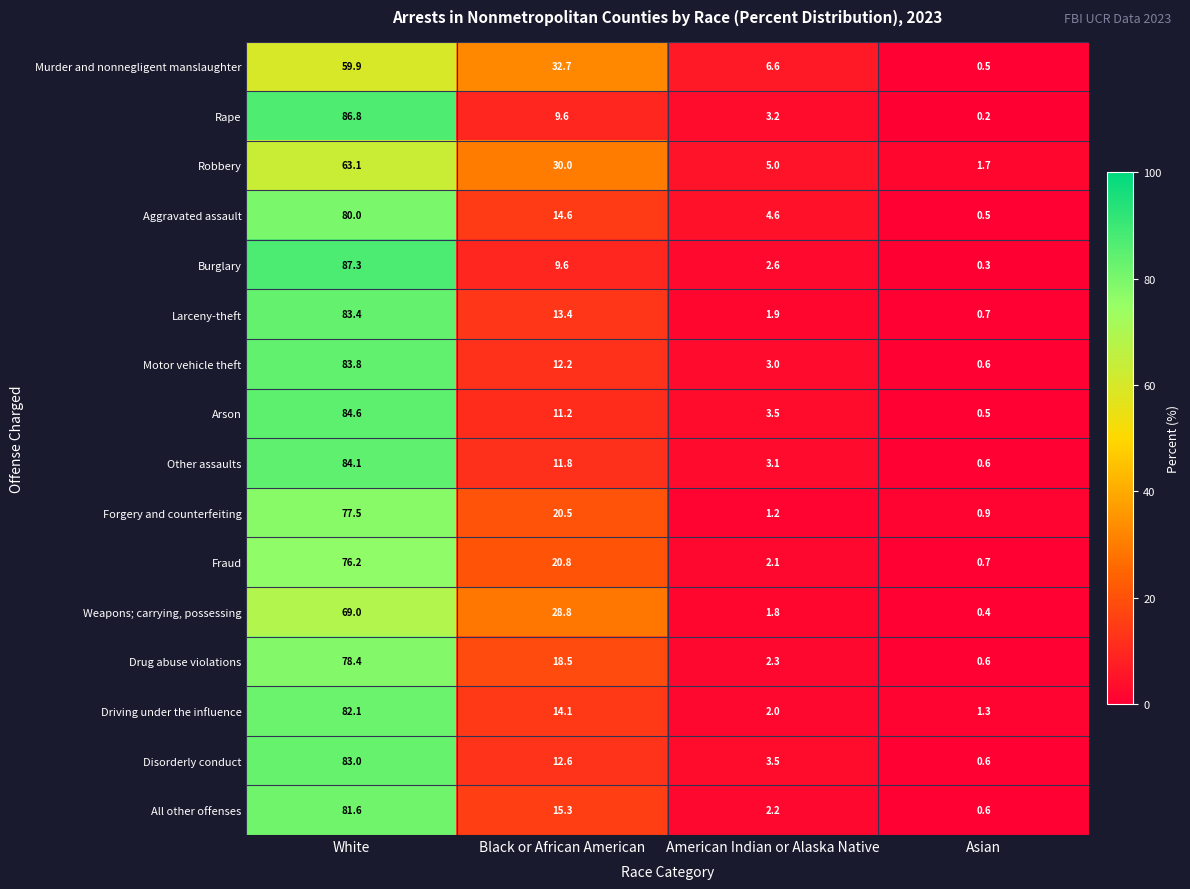

Which series has the largest range (max minus min)?

Burglary